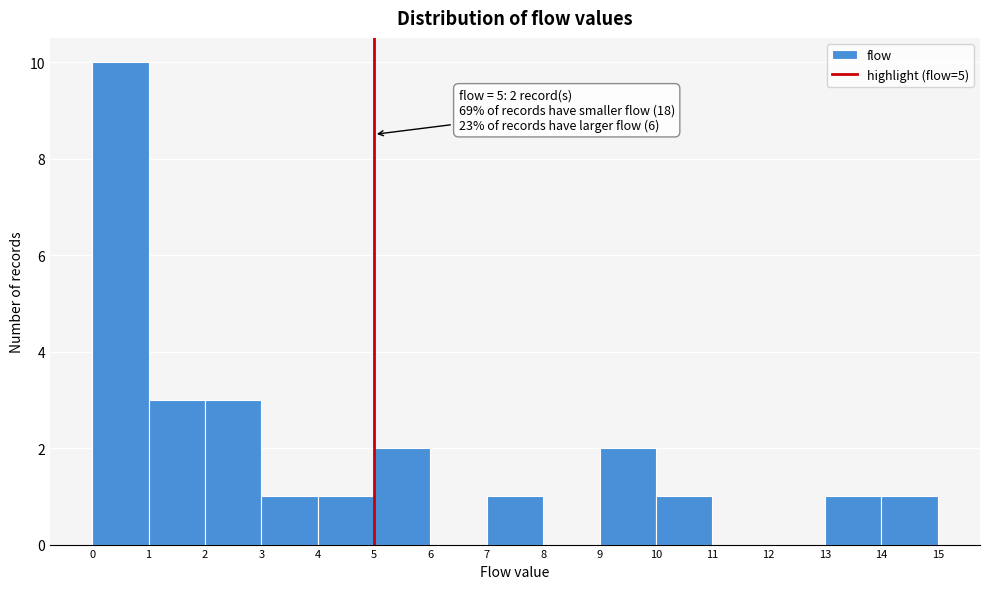

Which range on the x-axis has the tallest bar?

0 to 1